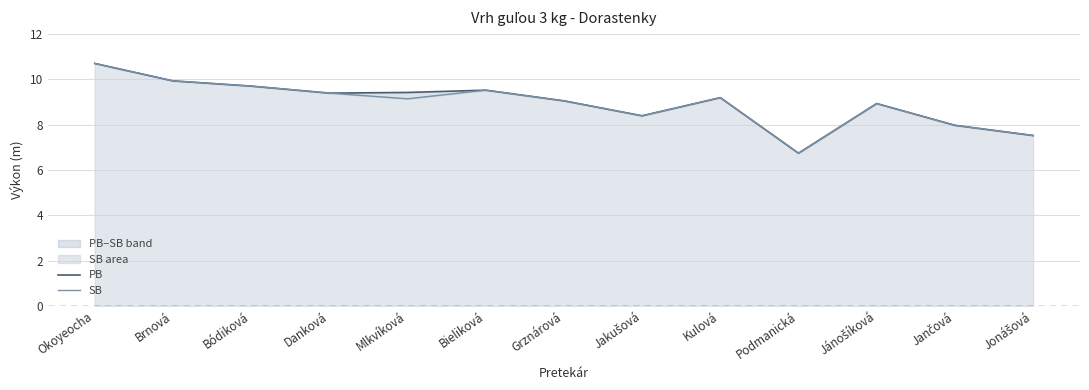

Which series has the largest range (max minus min)?

PB